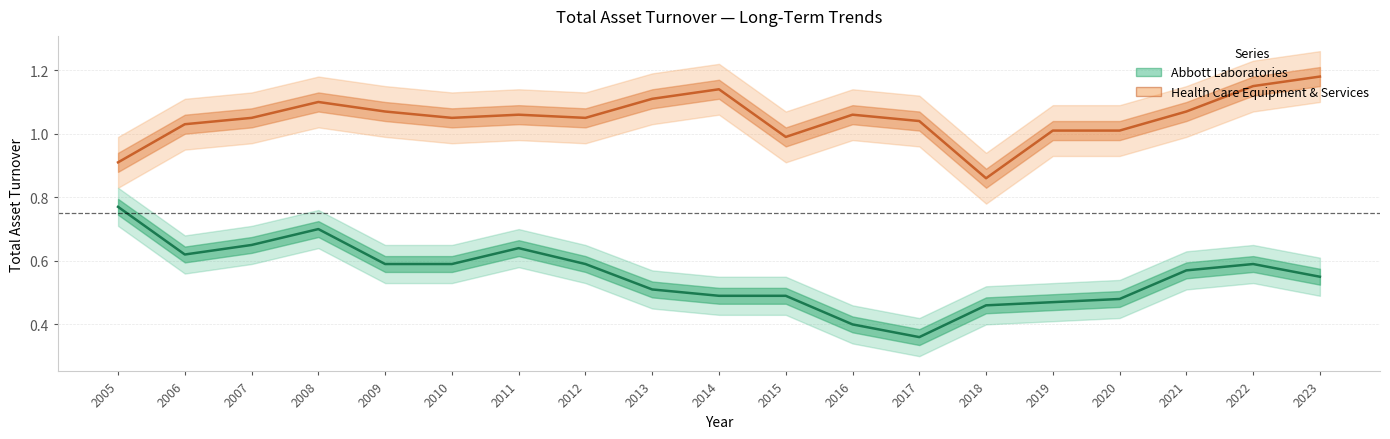

Which series has the largest range (max minus min)?

Abbott Laboratories